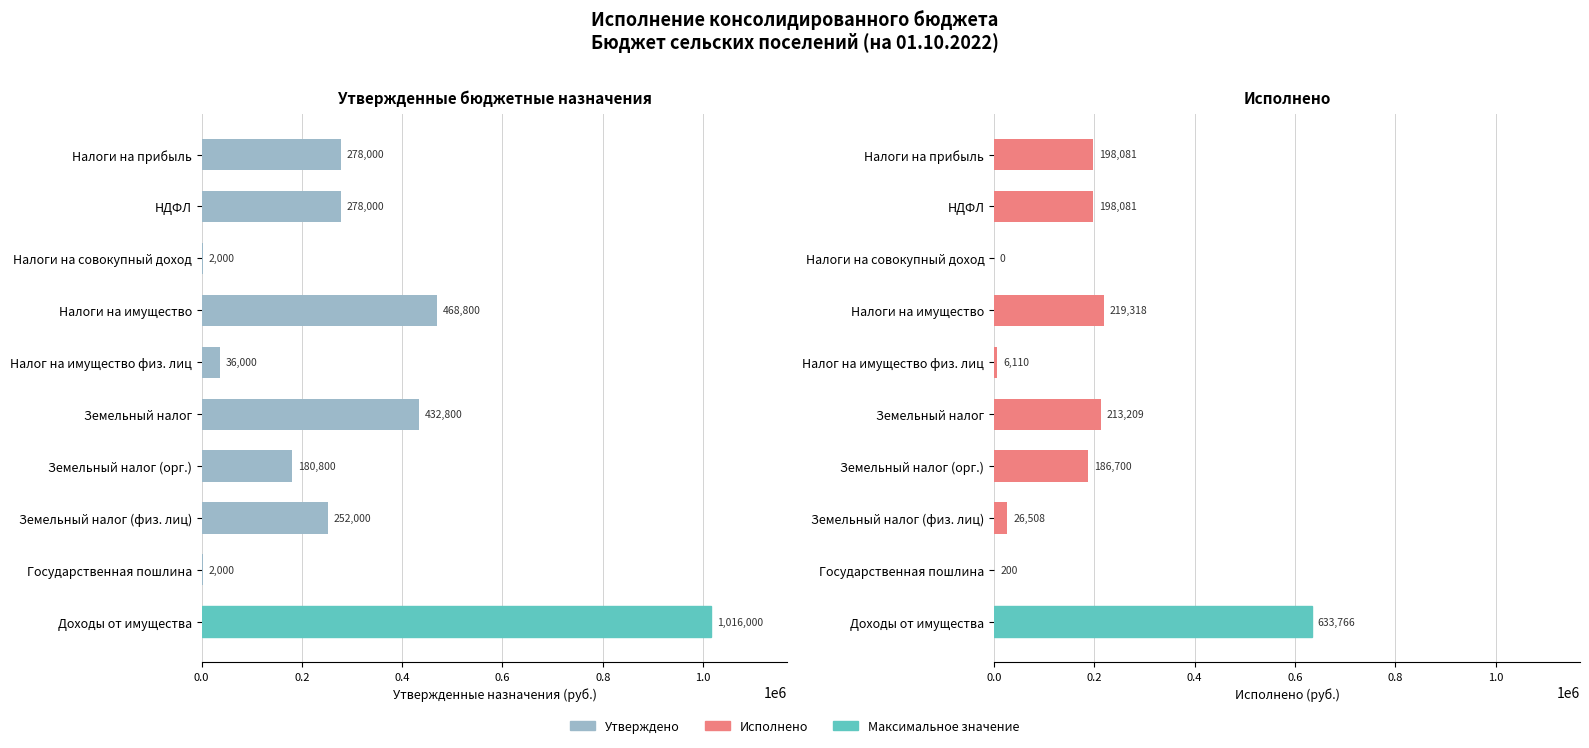

True or false: Исполнено has a value of 371803.3 at Налоги на имущество.

False